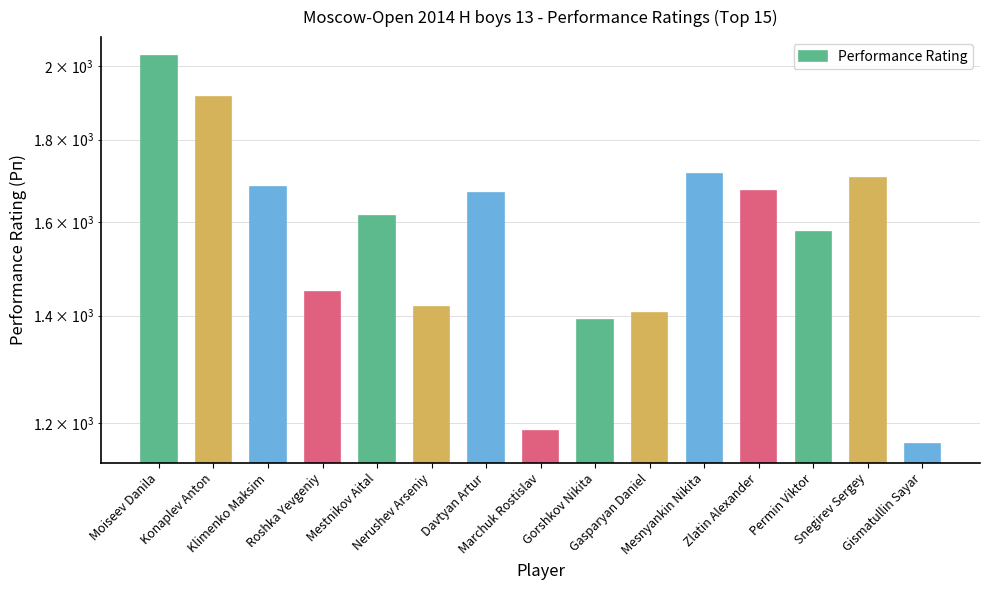

Rank the categories by value from lowest to highest.

Gismatullin Sayar, Marchuk Rostislav, Gorshkov Nikita, Gasparyan Daniel, Nerushev Arseniy, Roshka Yevgeniy, Permin Viktor, Mestnikov Aital, Davtyan Artur, Zlatin Alexander, Klimenko Maksim, Snegirev Sergey, Mesnyankin Nikita, Konaplev Anton, Moiseev Danila